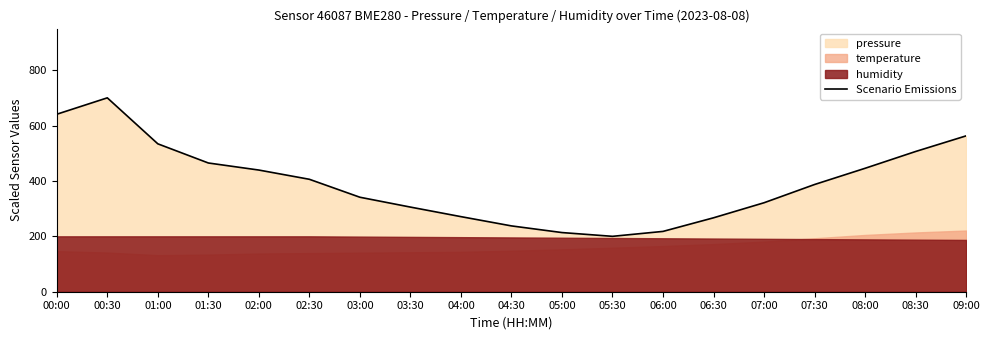

What is the label of the 14th point from the right?

02:30